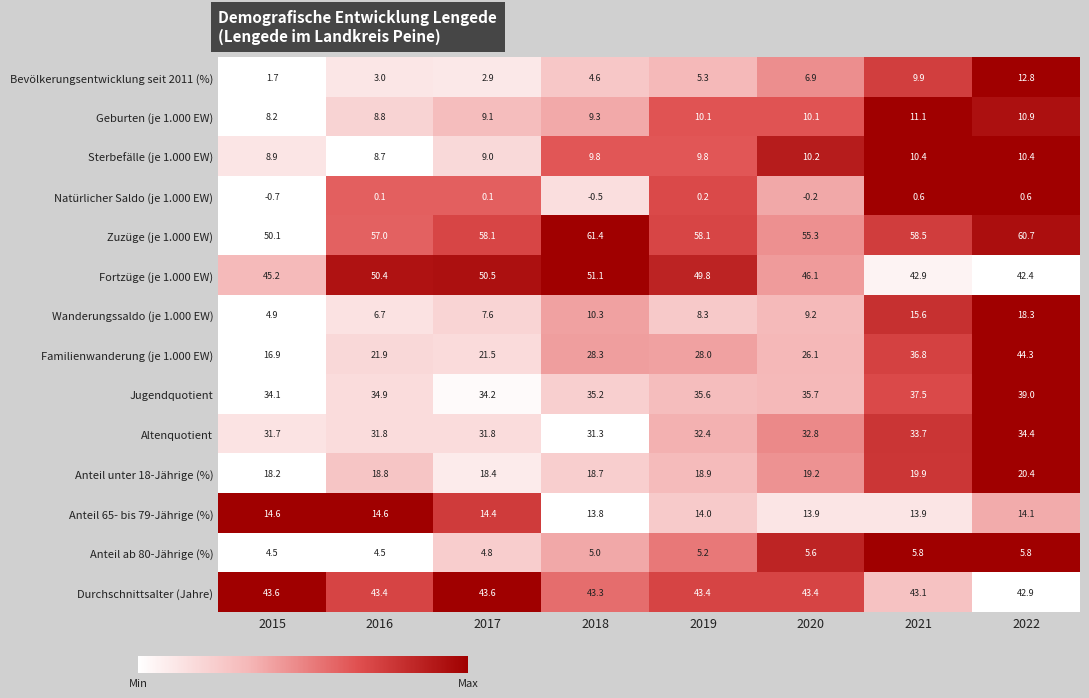

Rank the series at 2015 from highest to lowest value.

Zuzüge (je 1.000 EW), Fortzüge (je 1.000 EW), Durchschnittsalter (Jahre), Jugendquotient, Altenquotient, Anteil unter 18-Jährige (%), Familienwanderung (je 1.000 EW), Anteil 65- bis 79-Jährige (%), Sterbefälle (je 1.000 EW), Geburten (je 1.000 EW), Wanderungssaldo (je 1.000 EW), Anteil ab 80-Jährige (%), Bevölkerungsentwicklung seit 2011 (%), Natürlicher Saldo (je 1.000 EW)